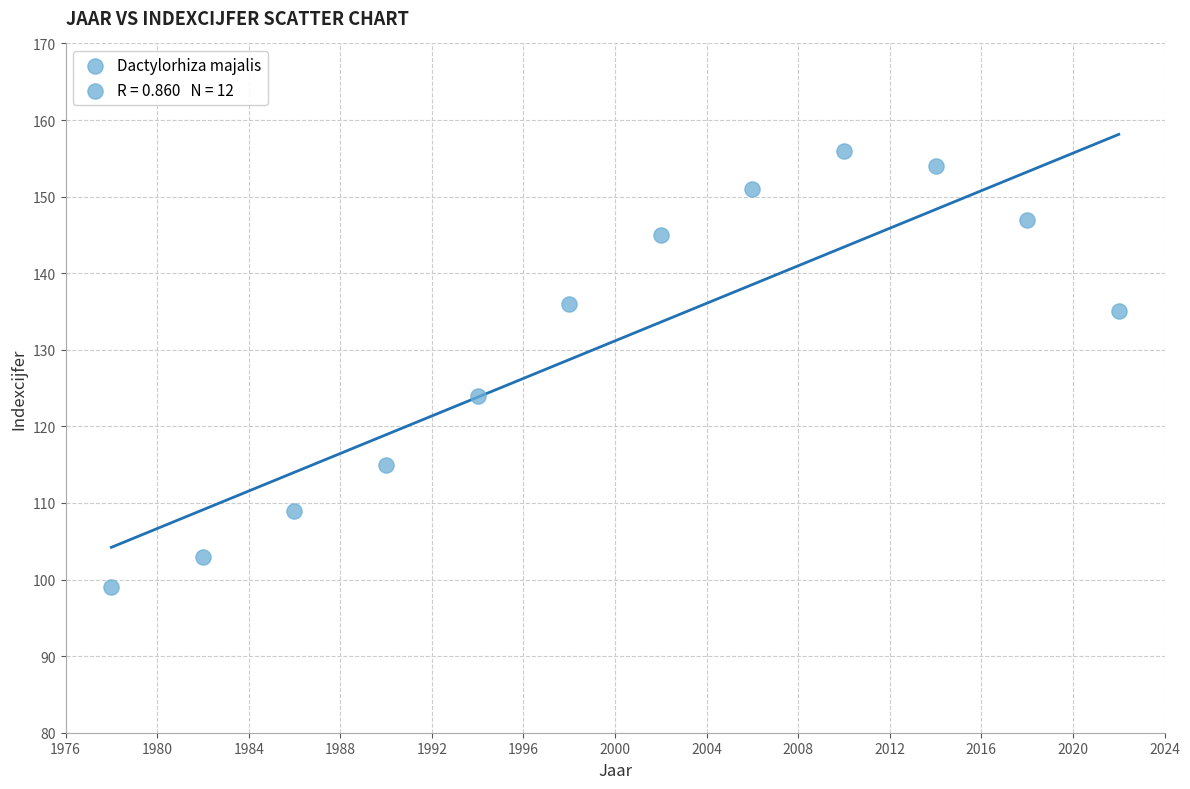

What Y value in the scatter plot is closest to 127?

124